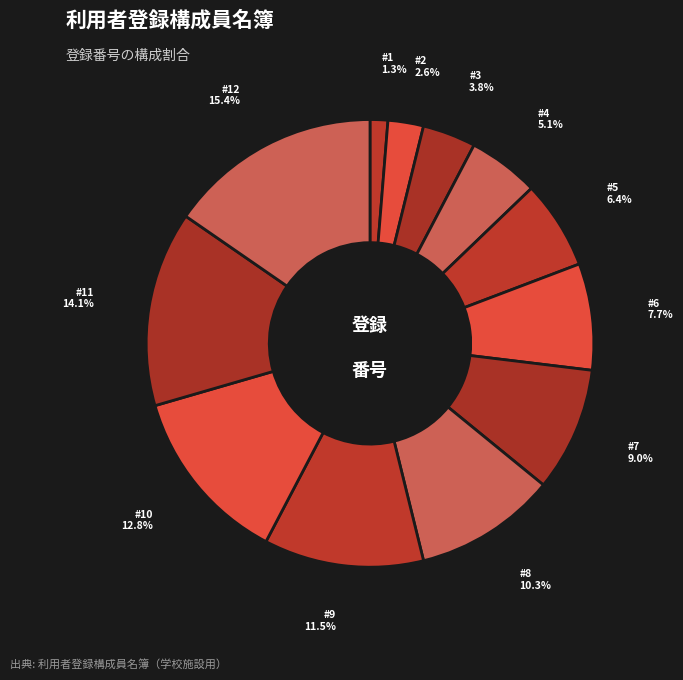

Count the number of slices in the pie.

12